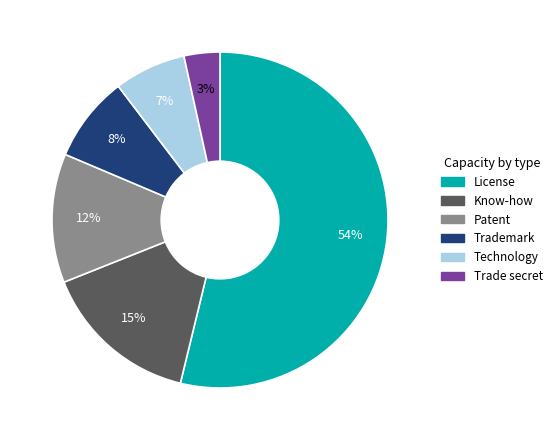

Which slice is the smallest?

Trade secret